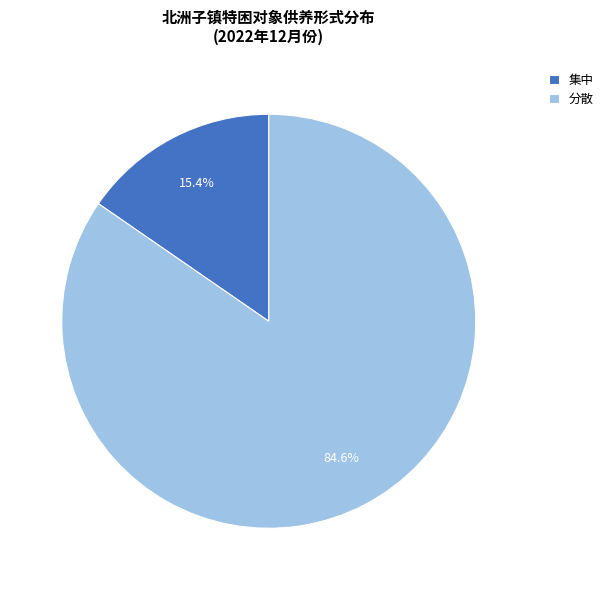

Count the number of slices in the pie.

2